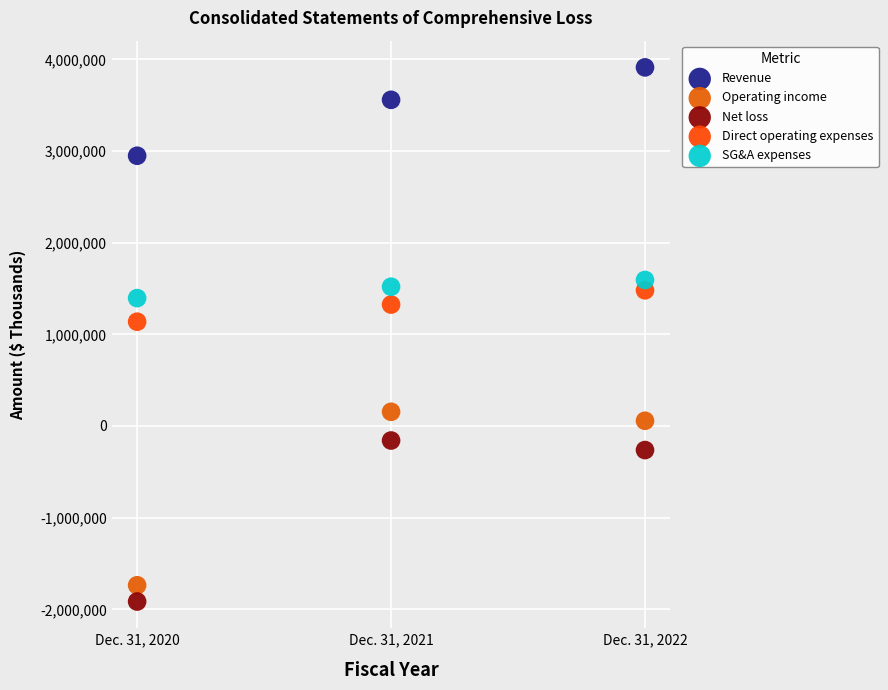

Which series reaches the maximum Y coordinate?

Revenue